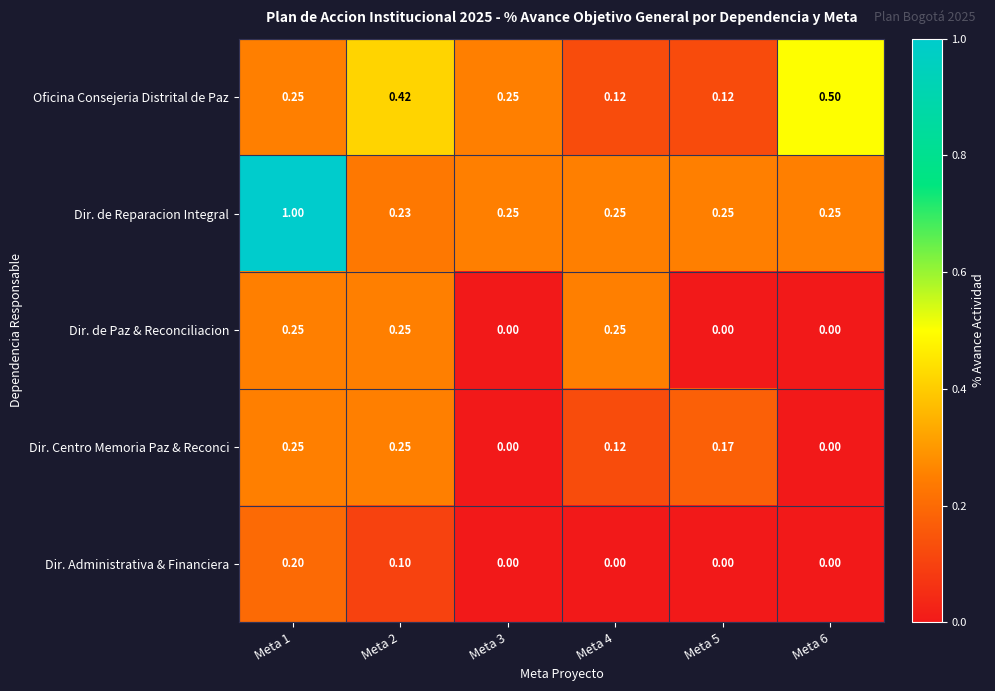

Which series has the widest spread of values?

Dir. de Reparacion Integral